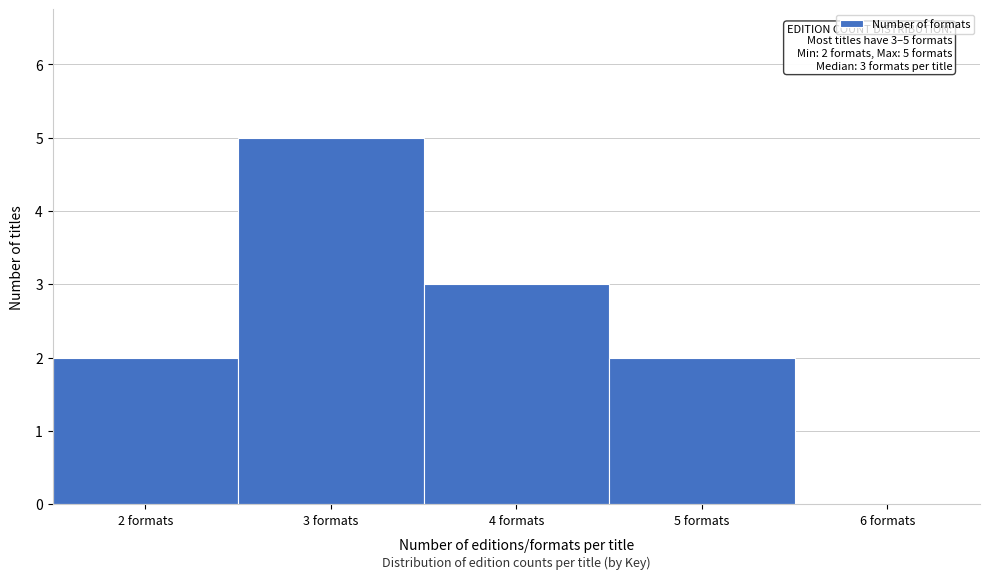

Which range on the x-axis has the tallest bar?

2.5 to 3.5